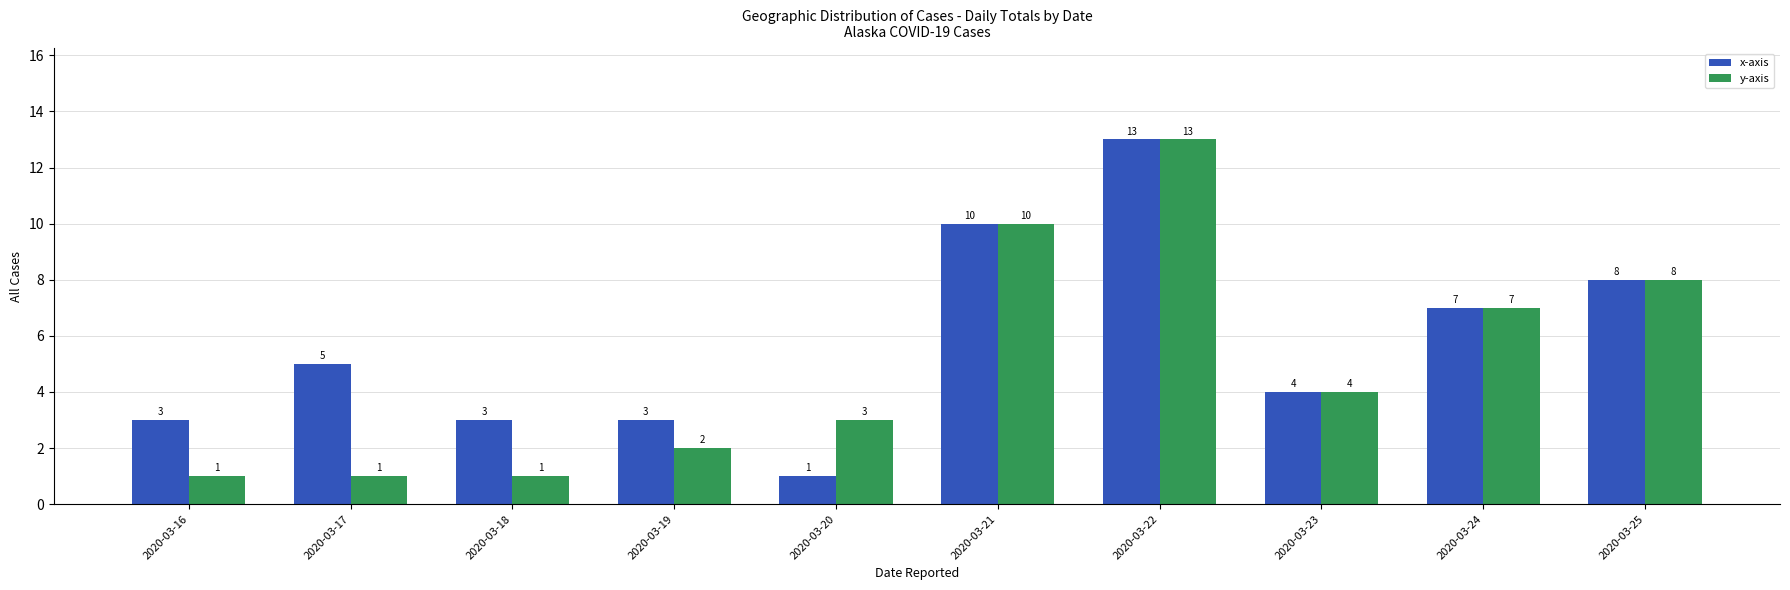

True or false: x-axis has a value of 13 at 2020-03-25.

False